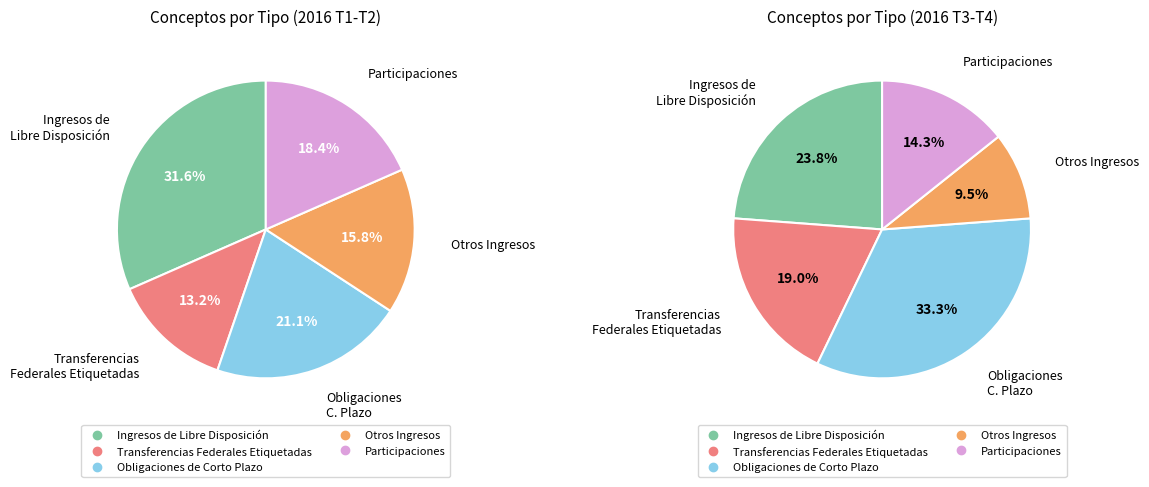

Count the number of slices in the pie.

5